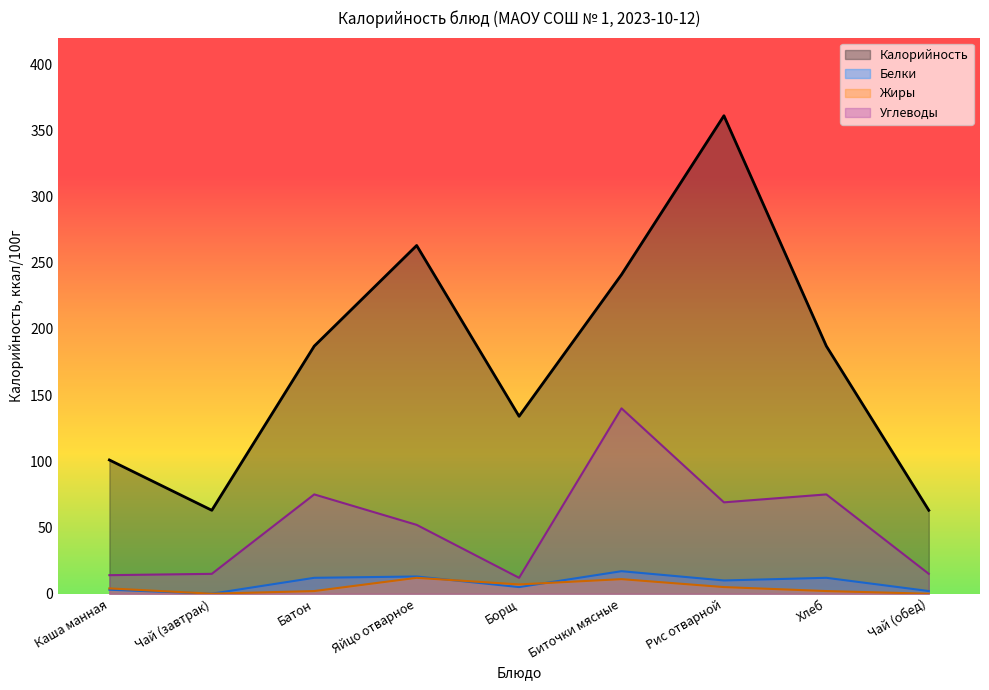

How many lines are shown in the chart?

4